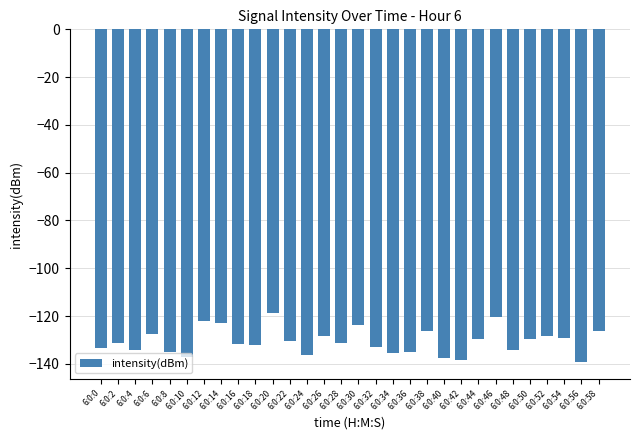

Between 6:0:50 and 6:0:30, which is larger?

6:0:30